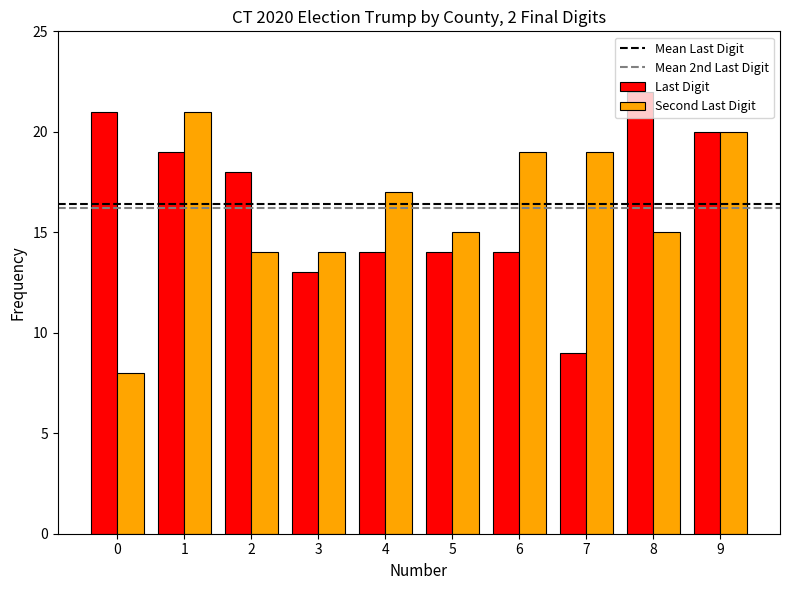

Read the Last Digit value at 7.

9